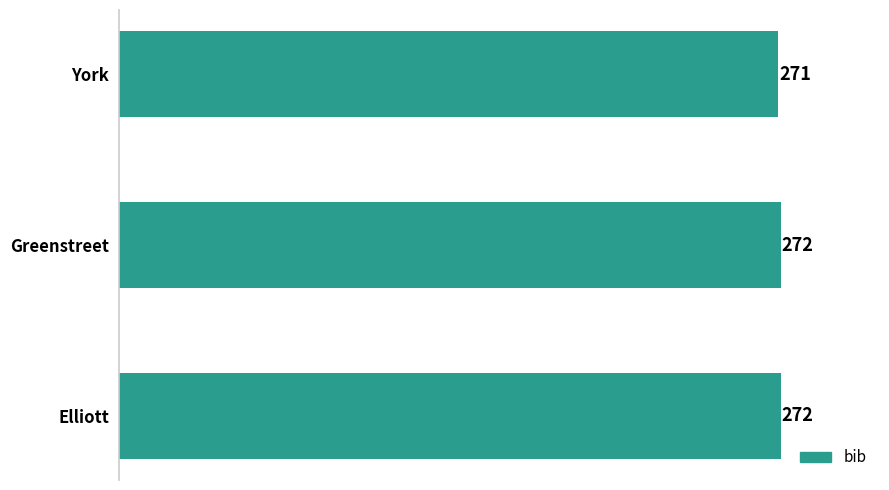

How many data points are less than 272?

1